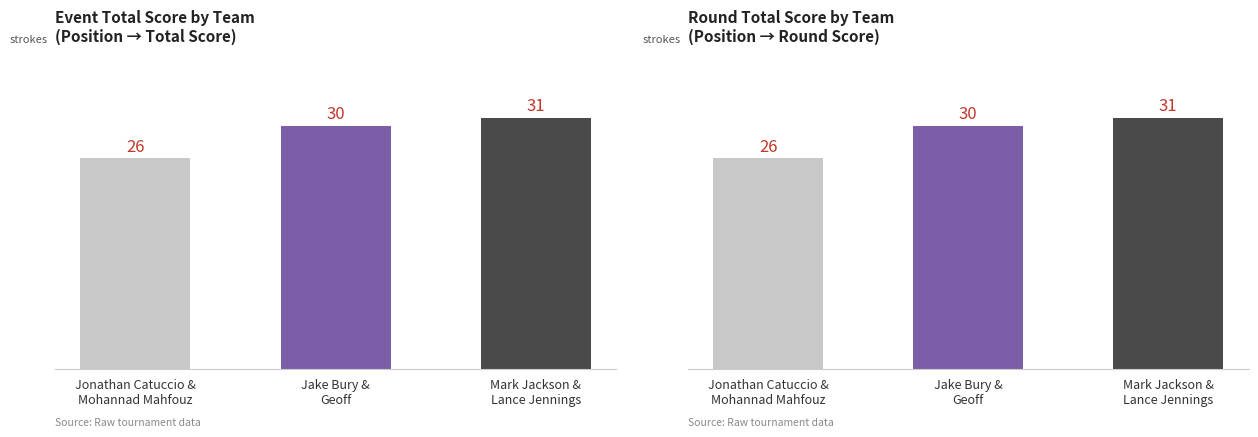

Reading left to right, list all the values displayed in this chart.

event_total_score: Jonathan Catuccio &
Mohannad Mahfouz=26	Jake Bury &
Geoff=30	Mark Jackson &
Lance Jennings=31
round_total_score: Jonathan Catuccio &
Mohannad Mahfouz=26	Jake Bury &
Geoff=30	Mark Jackson &
Lance Jennings=31